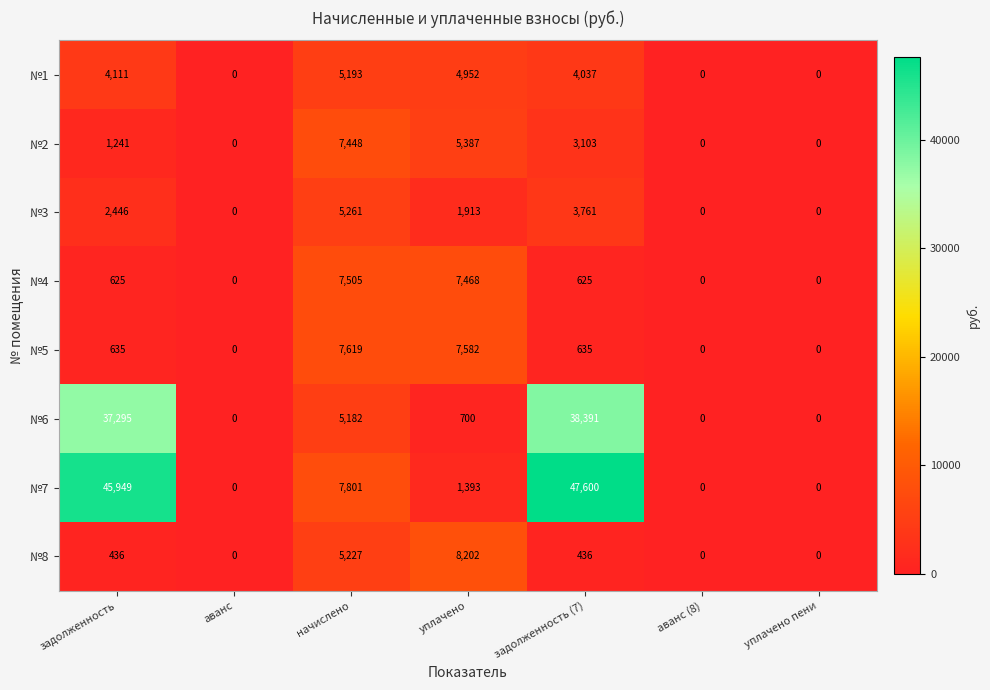

What is the maximum value for №4?

7505